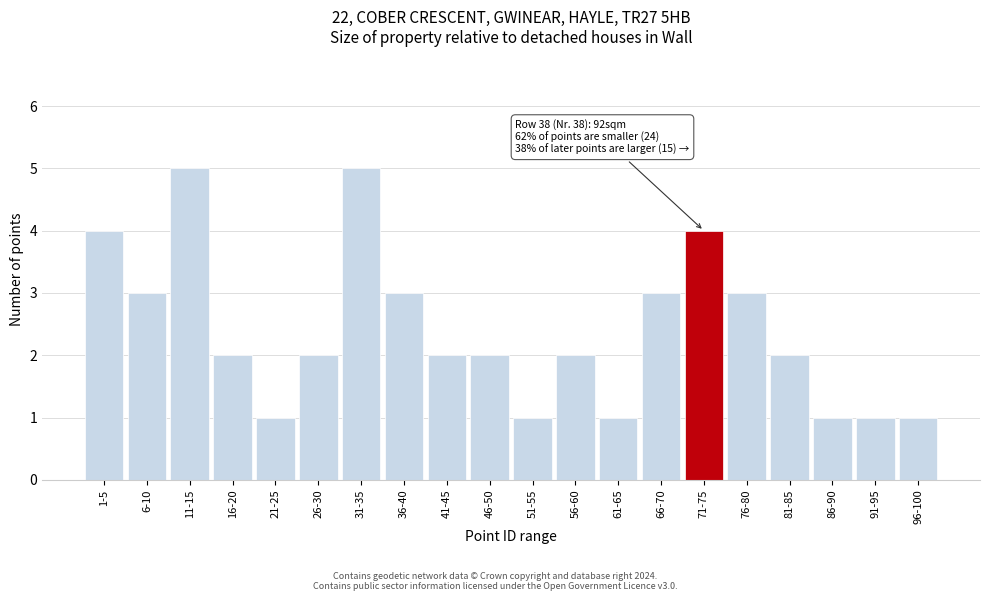

Reading left to right, transcribe all the data shown in this chart.

1-5=4	6-10=3	11-15=5	16-20=2	21-25=1	26-30=2	31-35=5	36-40=3	41-45=2	46-50=2	51-55=1	56-60=2	61-65=1	66-70=3	71-75=4	76-80=3	81-85=2	86-90=1	91-95=1	96-100=1